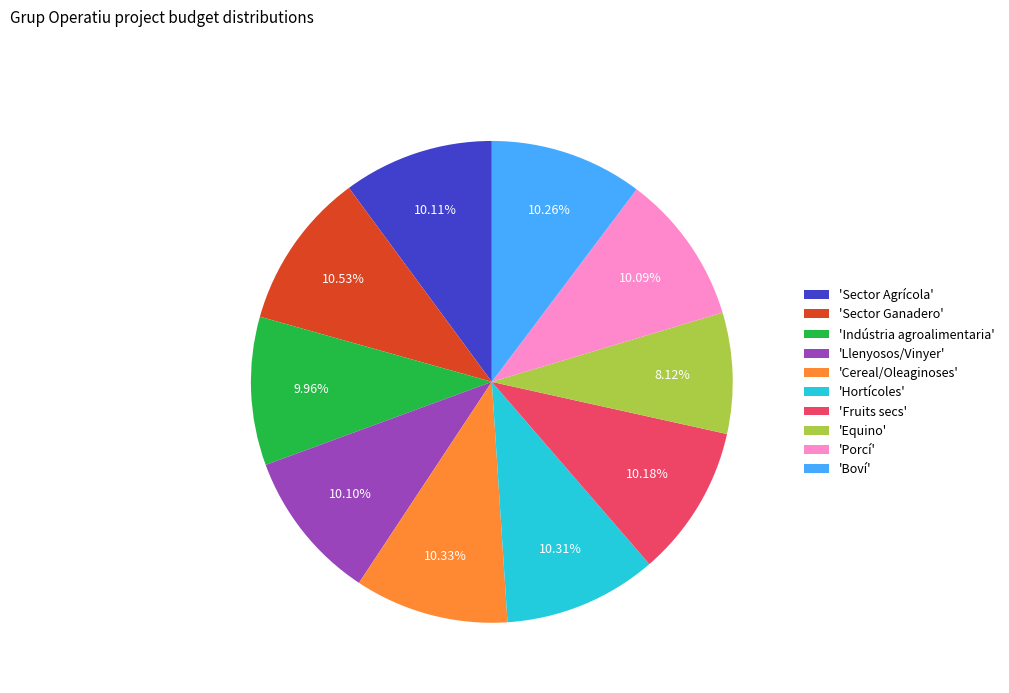

Which category has the smallest portion of the pie?

'Equino'